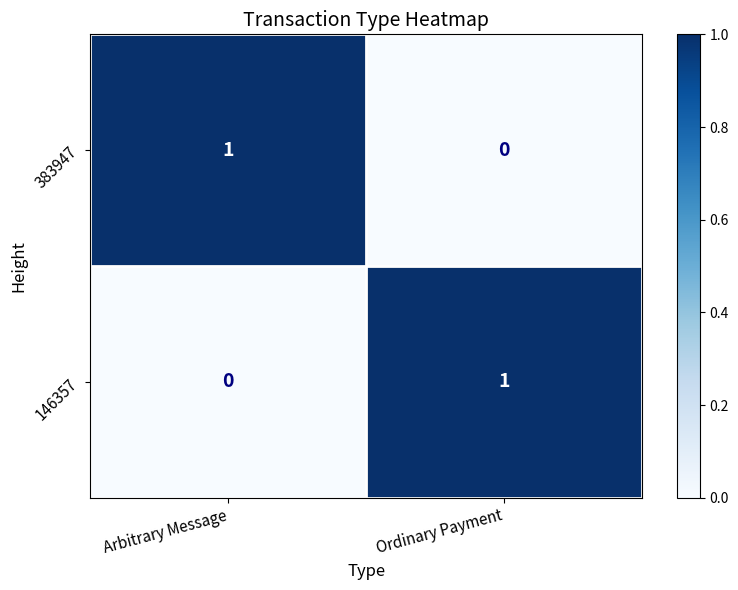

Is it true that 146357 equals 0 at Ordinary Payment?

False